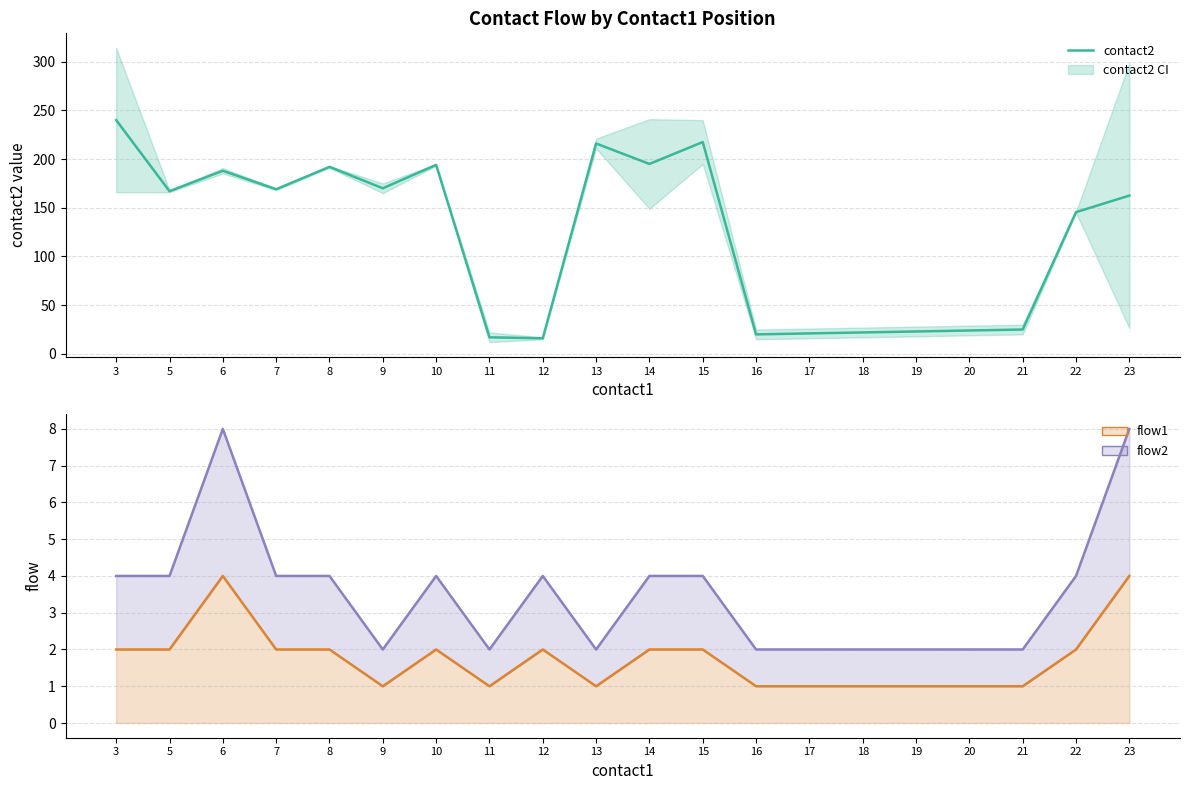

What is the total value across all series at 12?

22.0